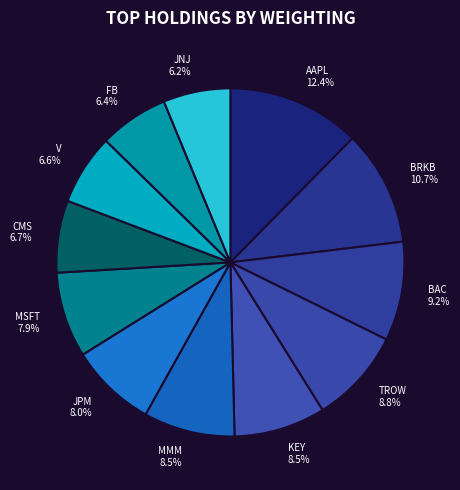

Is MSFT the majority of the pie?

No